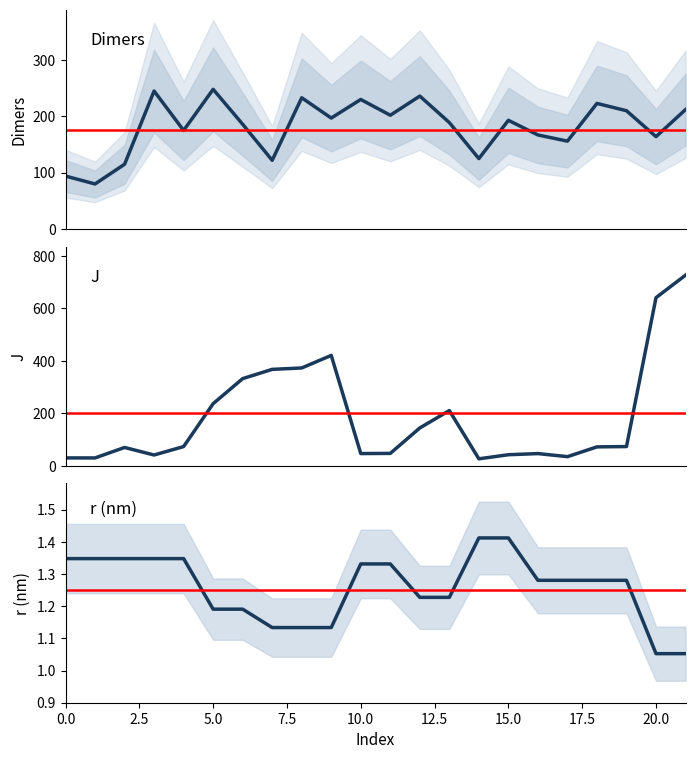

After their last crossing, which series has the higher values: Dimers or J?

J